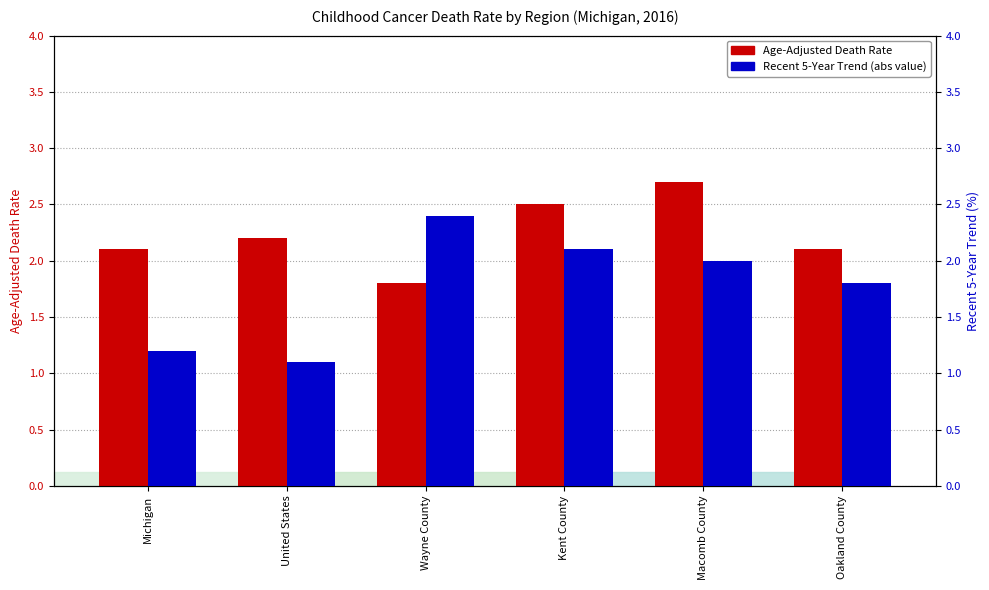

At how many categories does at least one series exceed 1?

6